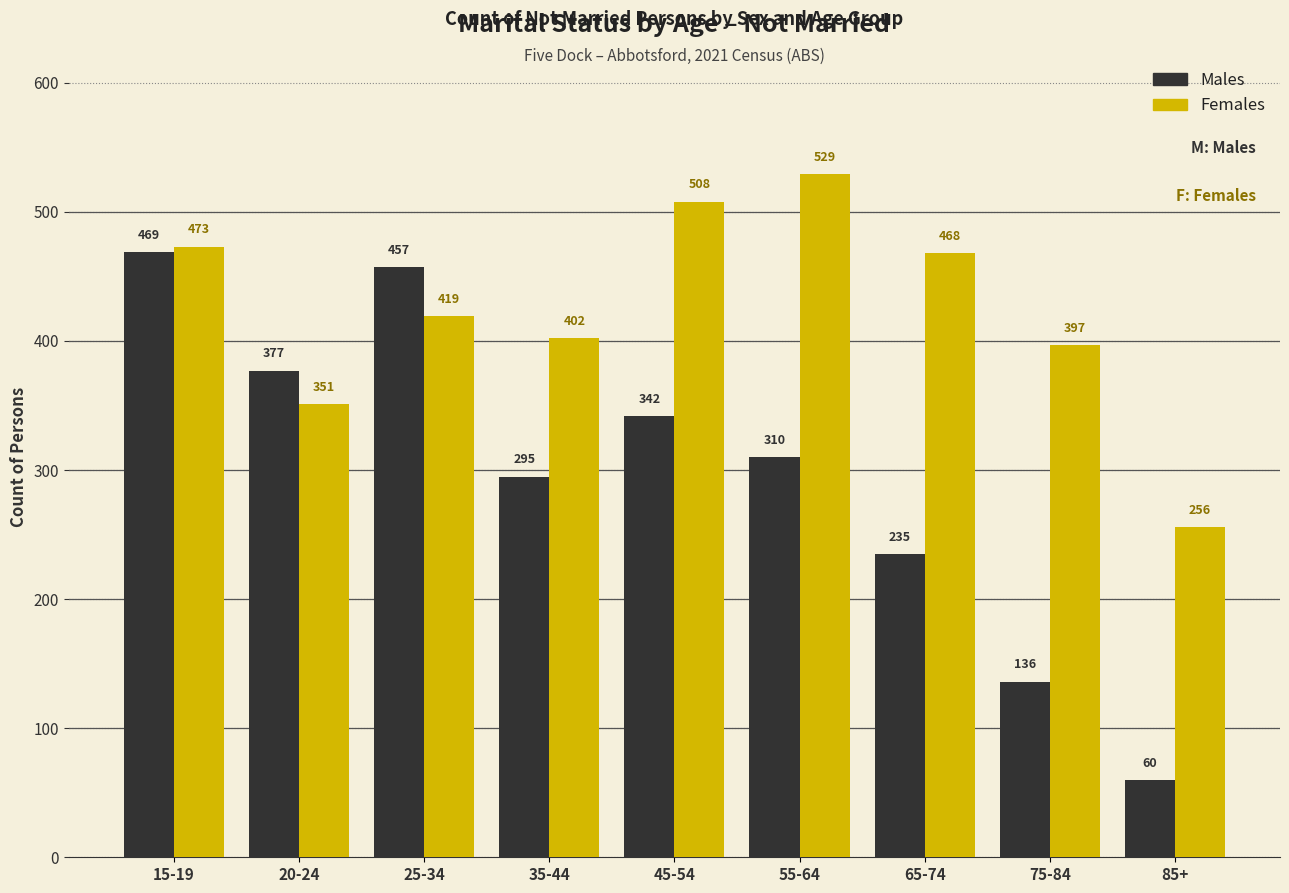

Reading left to right, extract all data points from this chart.

Males: 15-19=469	20-24=377	25-34=457	35-44=295	45-54=342	55-64=310	65-74=235	75-84=136	85+=60
Females: 15-19=473	20-24=351	25-34=419	35-44=402	45-54=508	55-64=529	65-74=468	75-84=397	85+=256